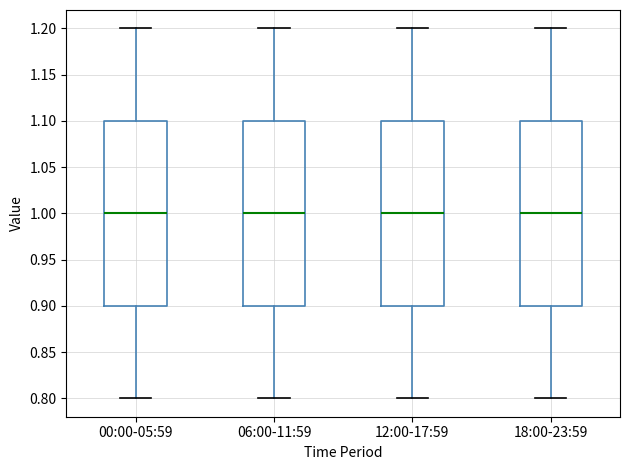

Where does the median line of the box for 00:00-05:59 sit on the y-axis? The values are not printed on the chart, so give them approximately, as read against the axis.

1.0